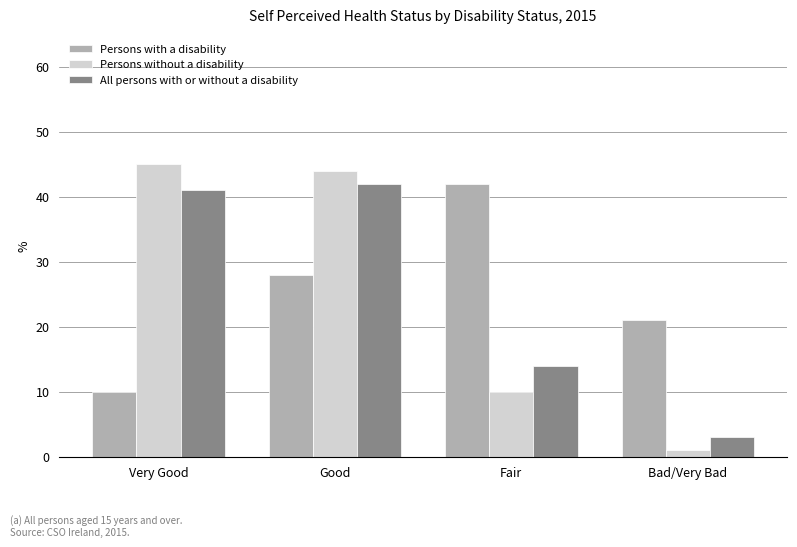

List the labels in order of Persons without a disability value, smallest first.

Bad/Very Bad, Fair, Good, Very Good